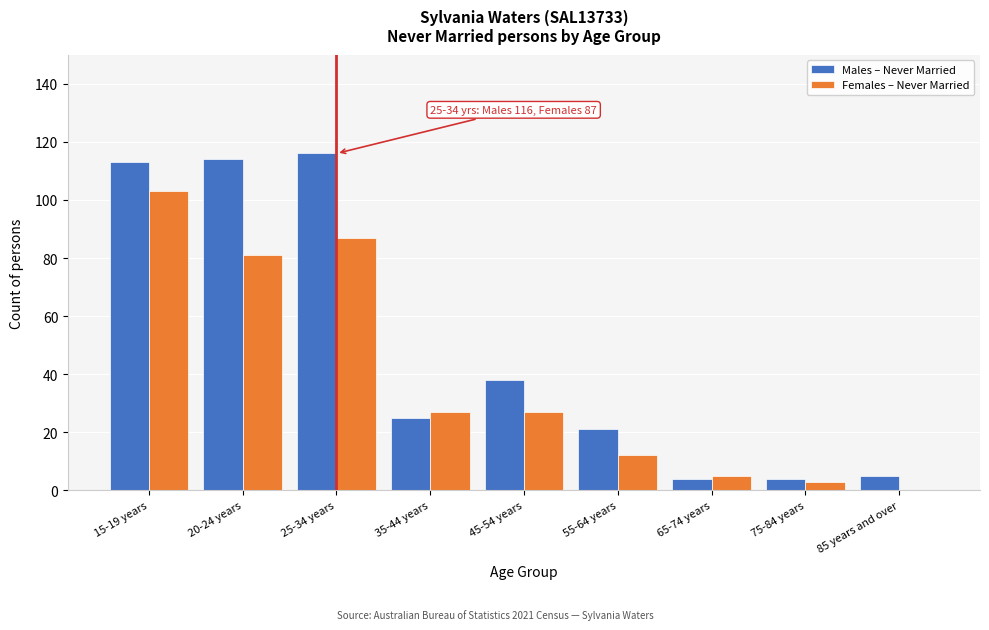

Reading right to left, extract all data points from this chart.

Males – Never Married: 85 years and over=5	75-84 years=4	65-74 years=4	55-64 years=21	45-54 years=38	35-44 years=25	25-34 years=116	20-24 years=114	15-19 years=113
Females – Never Married: 85 years and over=0	75-84 years=3	65-74 years=5	55-64 years=12	45-54 years=27	35-44 years=27	25-34 years=87	20-24 years=81	15-19 years=103